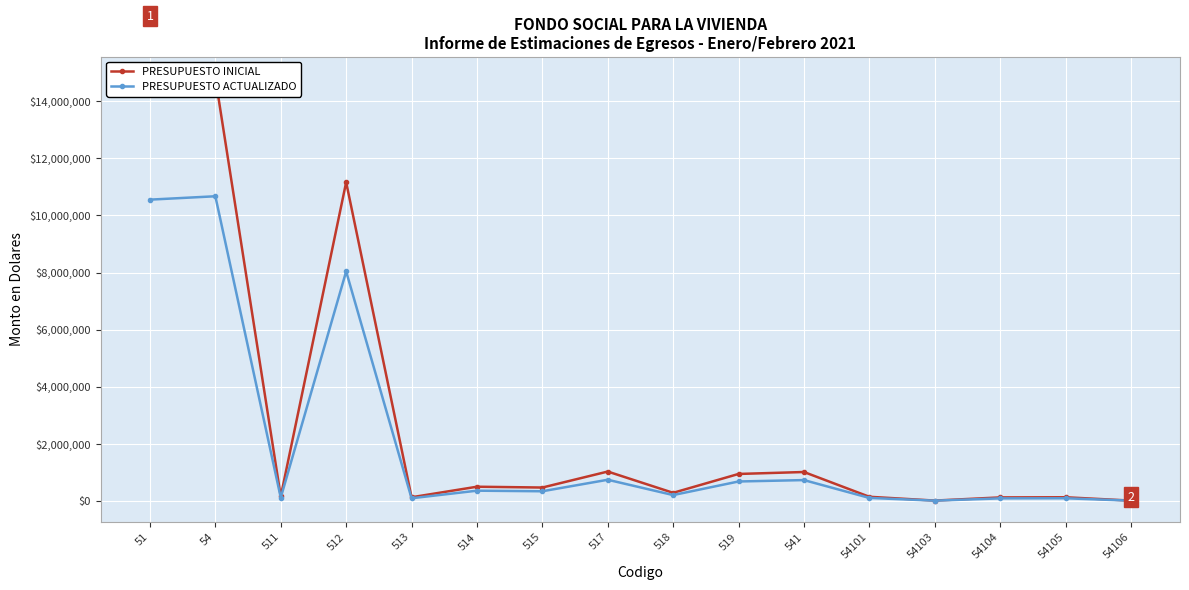

True or false: PRESUPUESTO INICIAL and PRESUPUESTO ACTUALIZADO cross at least once.

False